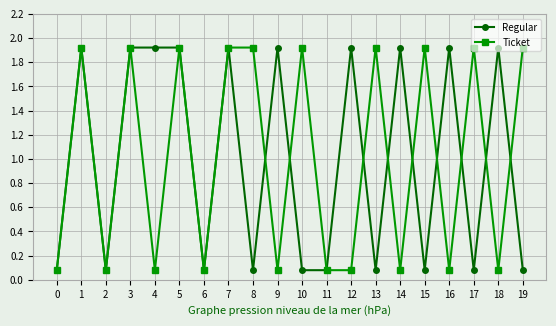

At 14, list the series in order from smallest to largest.

Ticket, Regular